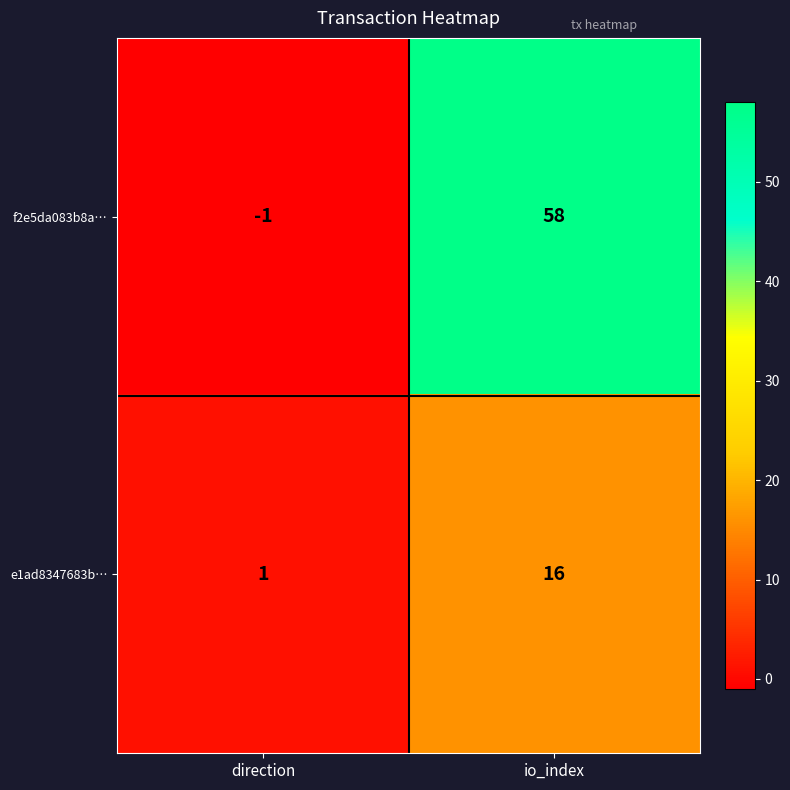

Which series changed the most between direction and io_index?

f2e5da083b8a…